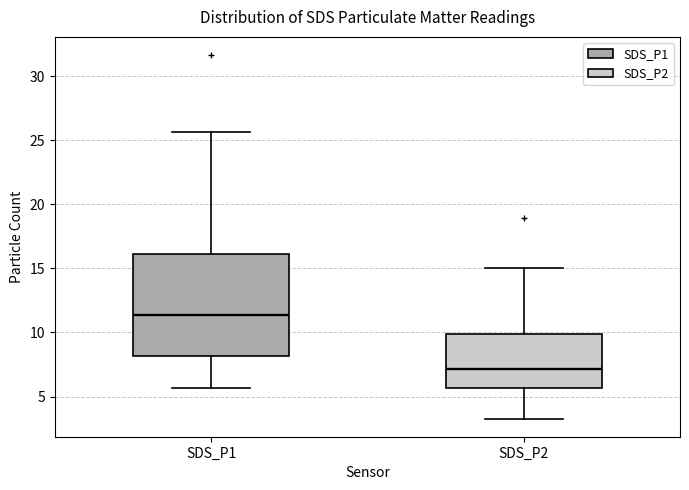

Where is the lower edge of the box for SDS_P1 on the y-axis? The values are not printed on the chart, so give them approximately, as read against the axis.

8.0